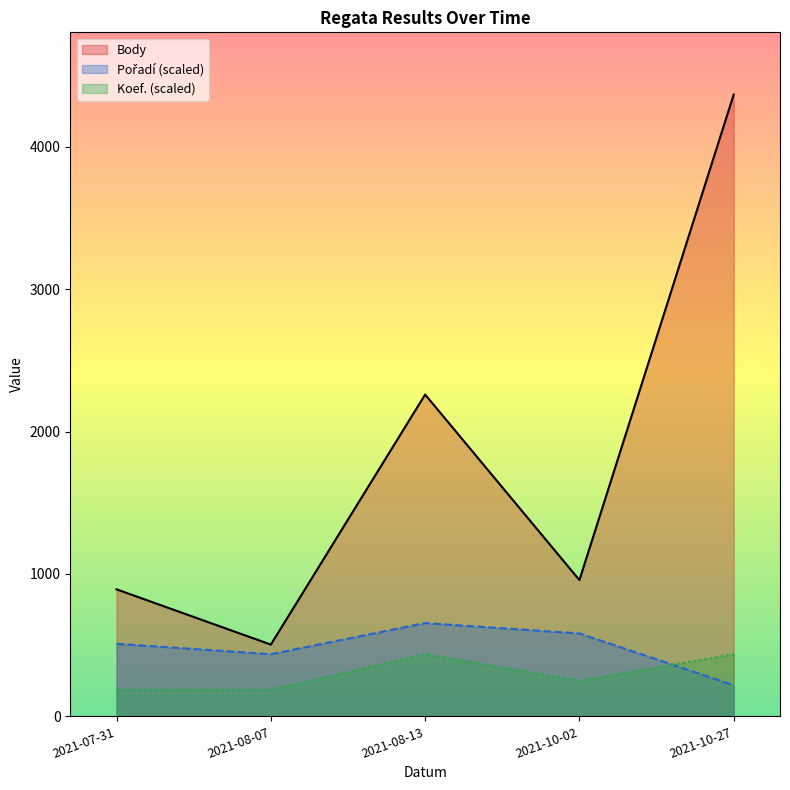

At how many categories does at least one series exceed 2214?

2